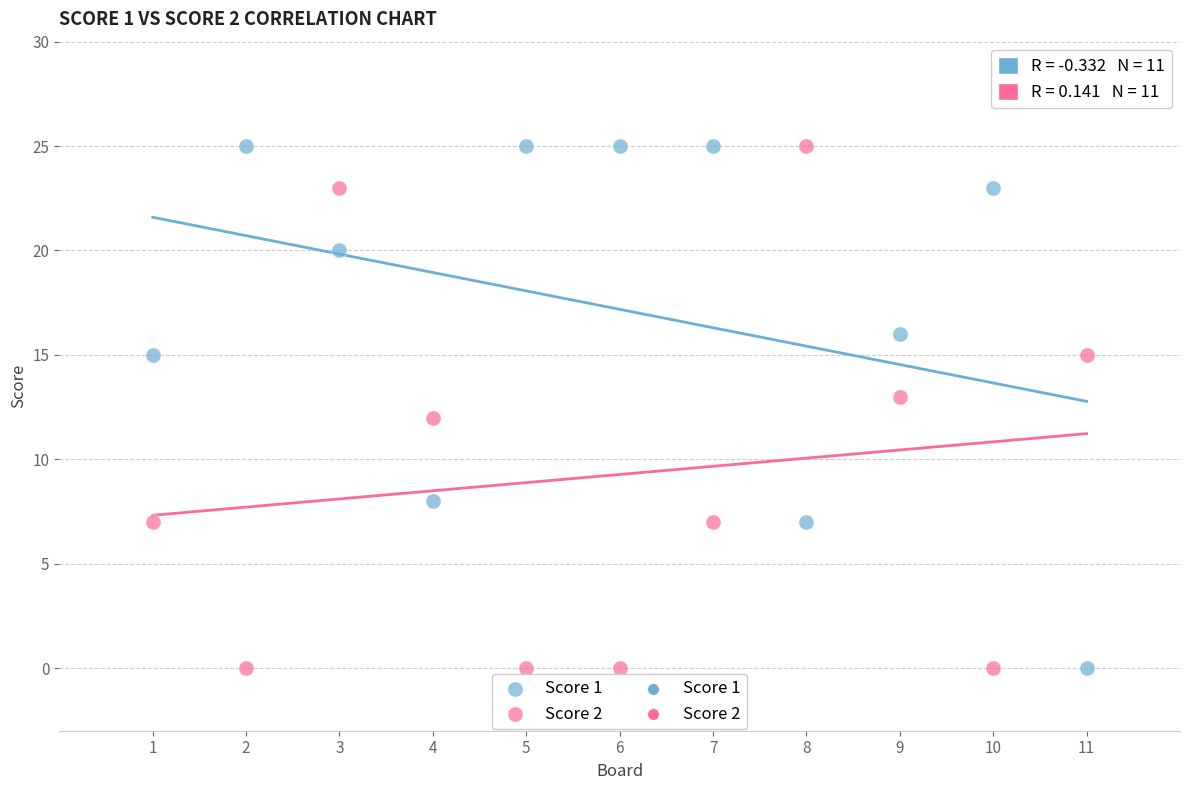

What is the X range (max minus min) for the scatter plot?

10